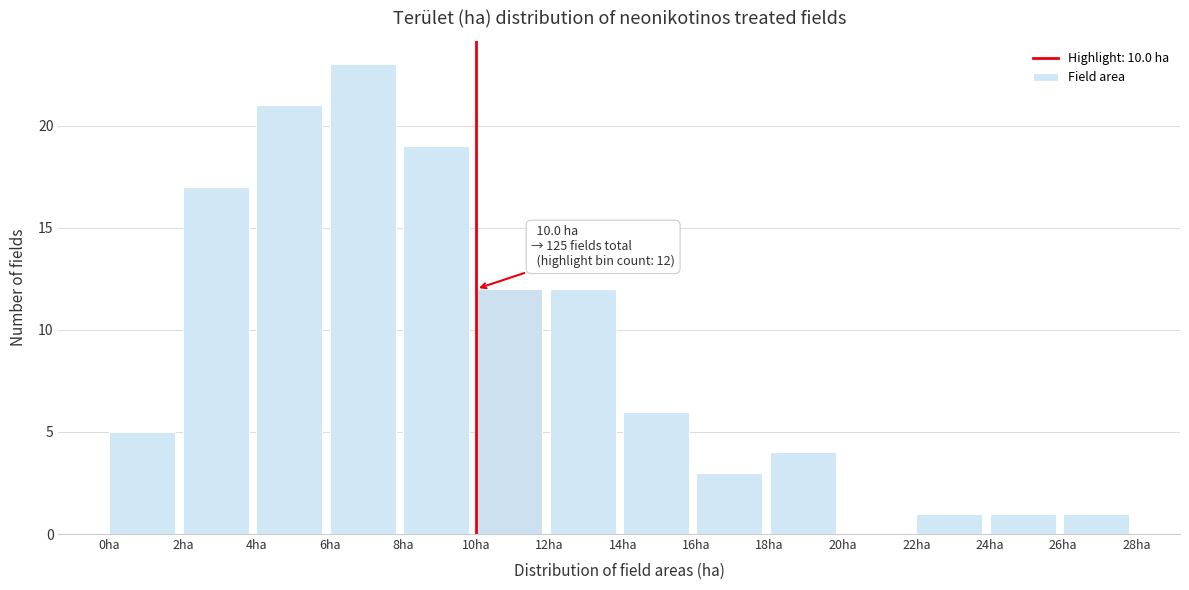

Over which range of the x-axis is the bar tallest?

6 to 8